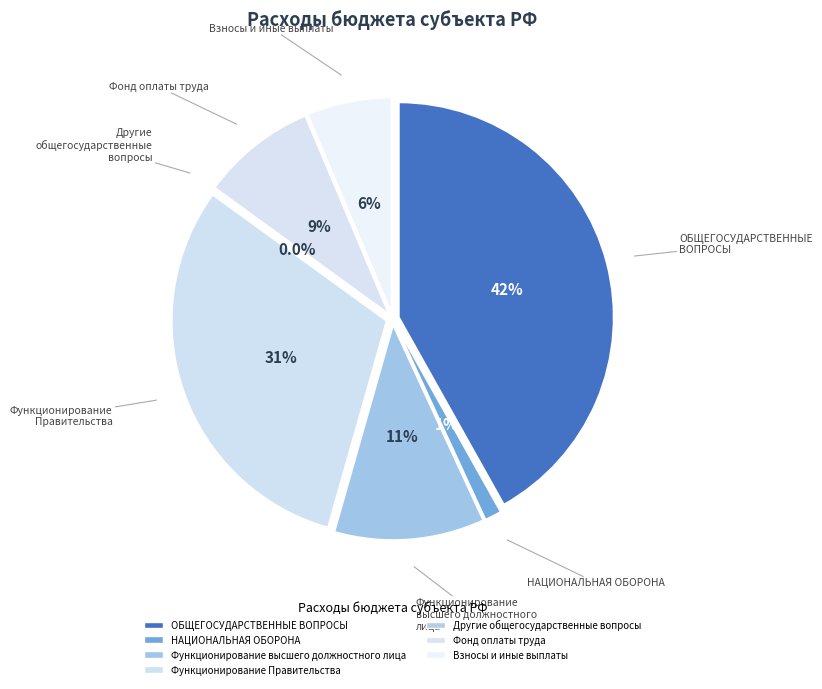

To the nearest percent, what is the average slice percentage?

14%